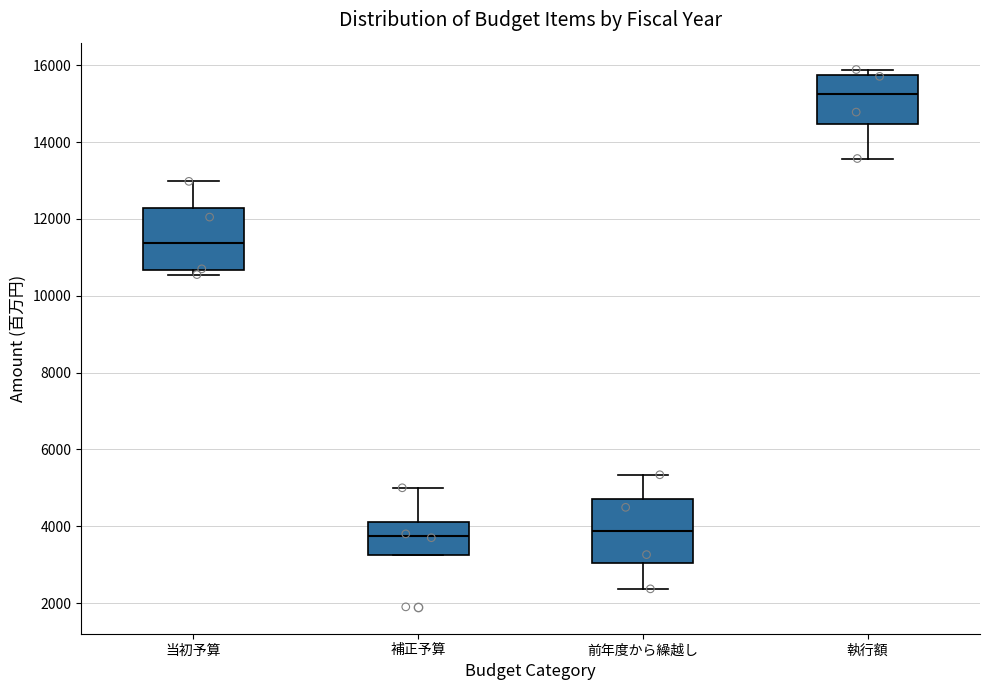

Reading left to right, transcribe this box plot: for each box, give where its median line is, the range the box spans, and where its two whiskers end, as read against the y-axis. The values are not printed on the chart, so give them approximately, as read against the axis.

当初予算: median 11400, box 10600 to 12200, whiskers 10600 (just below the box's lower edge) to 13000
補正予算: median 3800, box 3200 to 4200, whiskers 3200 to 5000
前年度から繰越し: median 3800, box 3000 to 4800, whiskers 2400 to 5400
執行額: median 15200, box 14400 to 15800, whiskers 13600 to 15800 (just above the box's upper edge)